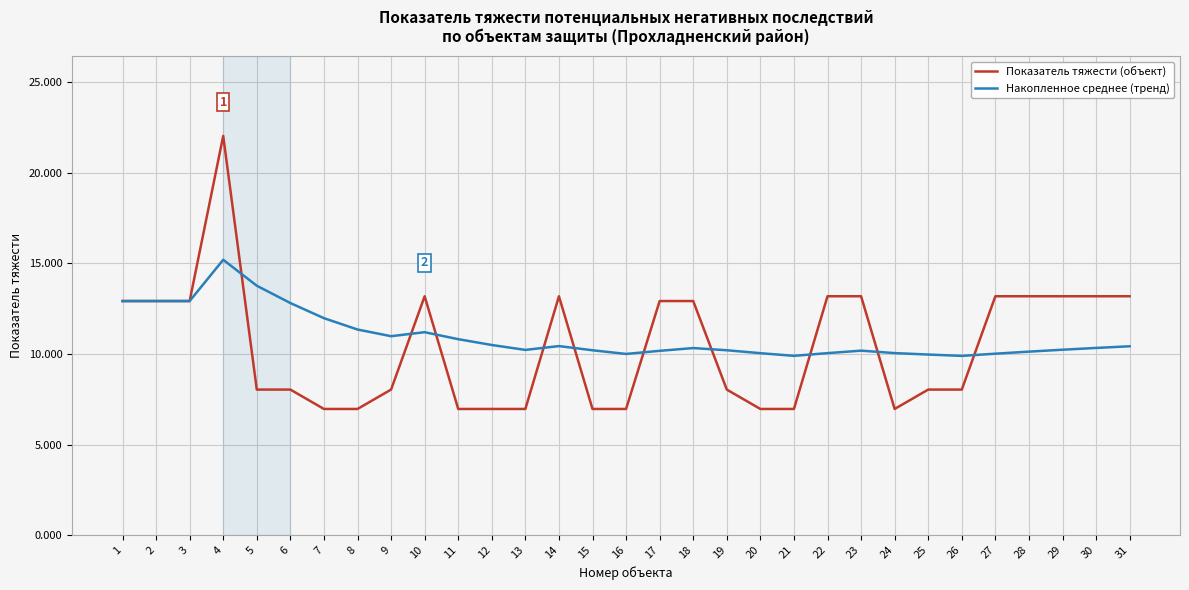

Which category has the highest value in the Показатель тяжести (объект) series?

4